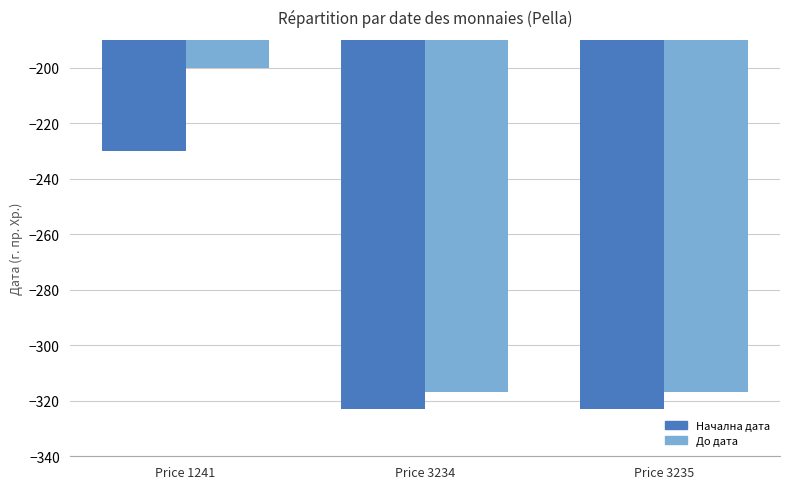

What value does the До дата series have at Price 1241, to the nearest 10?

-200